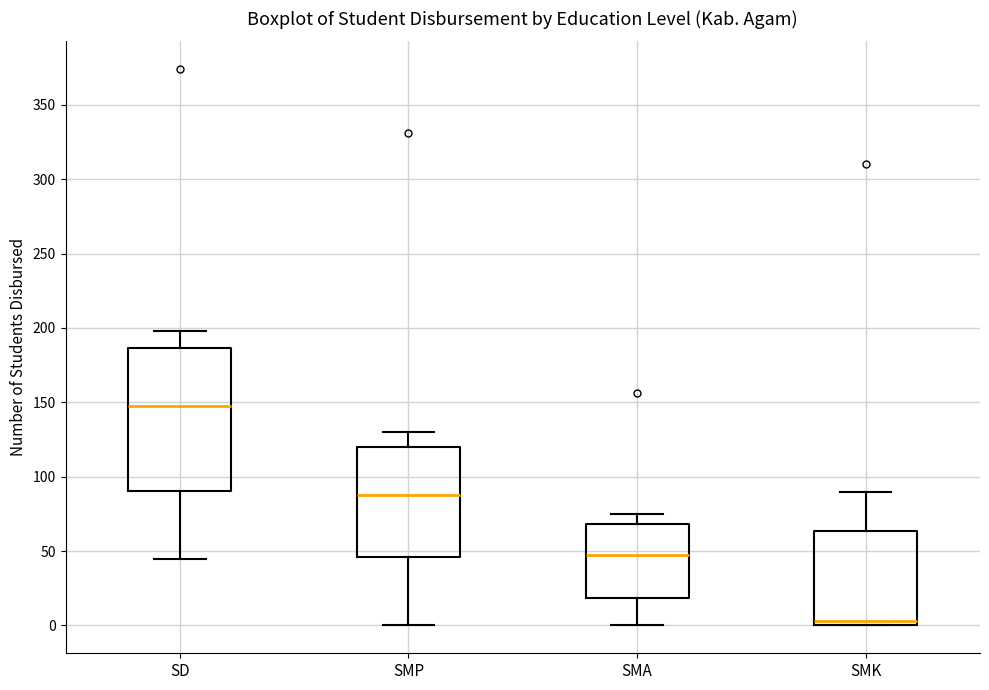

Reading left to right, read every box against the y-axis: the position of its median line, the range the box covers, and the ends of its whiskers. The values are not printed on the chart, so give them approximately, as read against the axis.

SD: median 150, box 90 to 185, whiskers 45 to 200
SMP: median 90, box 45 to 120, whiskers 0 to 130
SMA: median 50, box 20 to 70, whiskers 0 to 75
SMK: median 5, box 0 to 65, whiskers 0 to 90